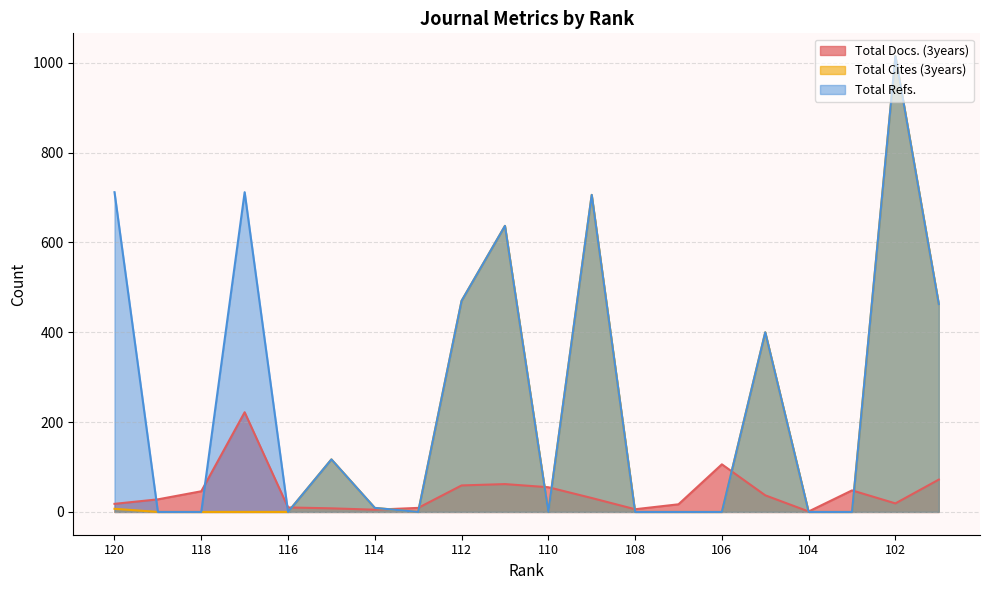

True or false: Total Docs. (3years) has more than 2 points higher than both neighbors.

True